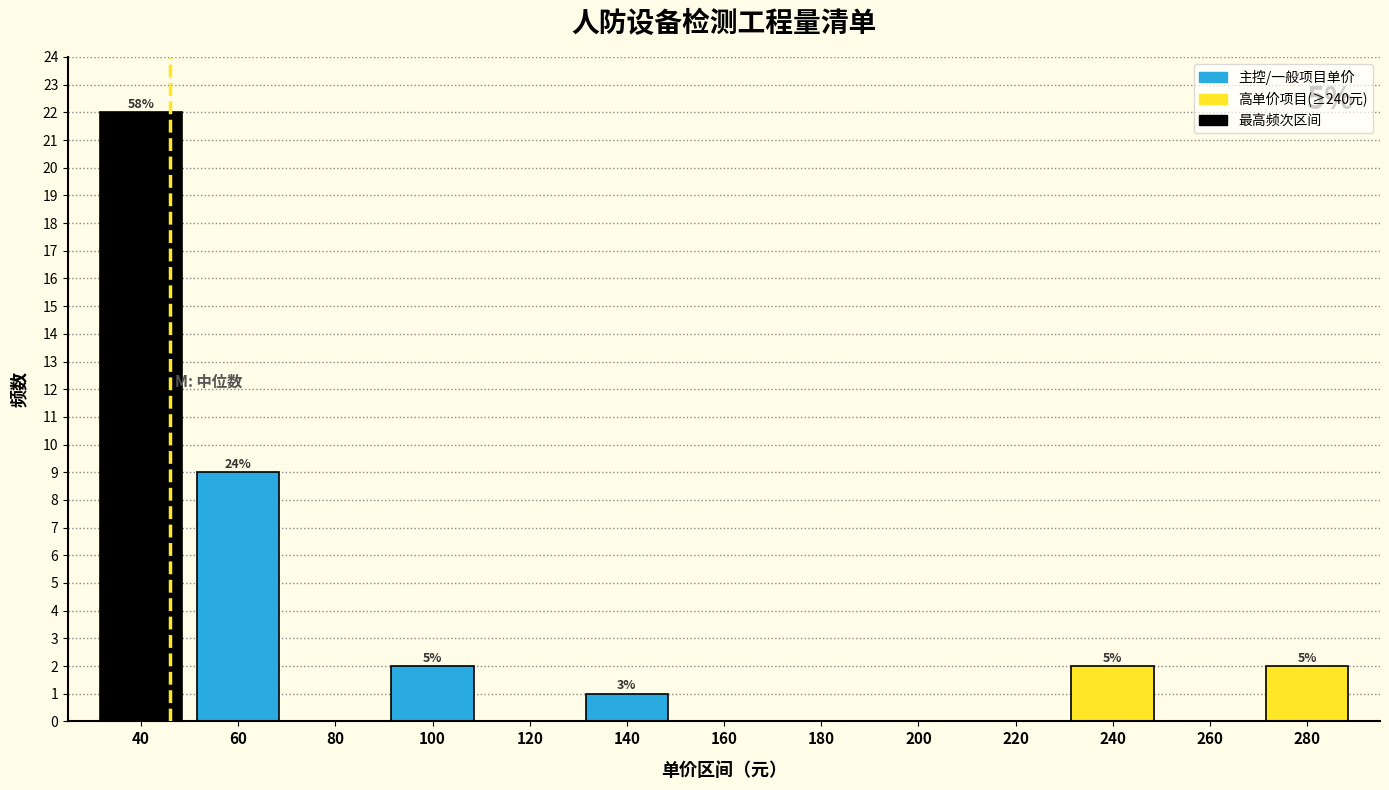

Reading left to right, extract all data points from this chart.

40=22	60=9	80=0	100=2	120=0	140=1	160=0	180=0	200=0	220=0	240=2	260=0	280=2